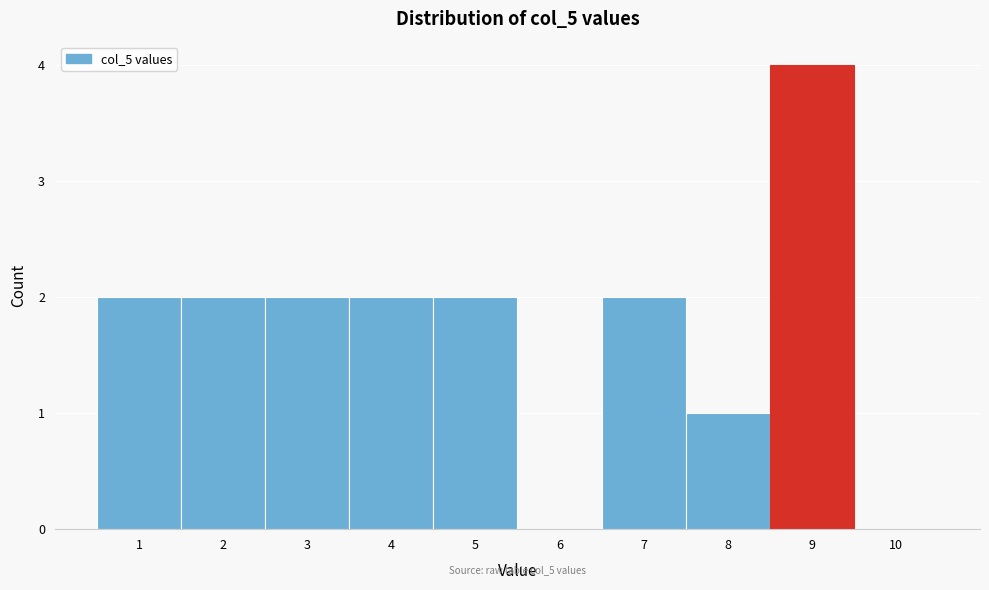

Over which range of the x-axis is the bar tallest?

8.5 to 9.5